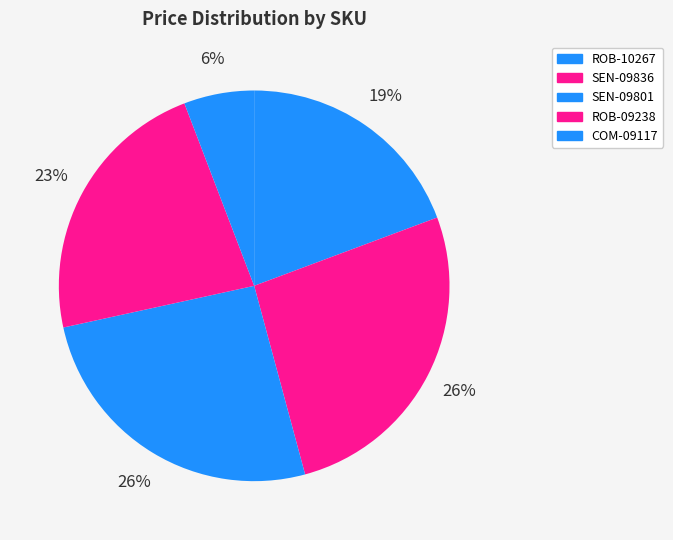

To the nearest percent, what percentage of the pie is ROB-10267?

19%